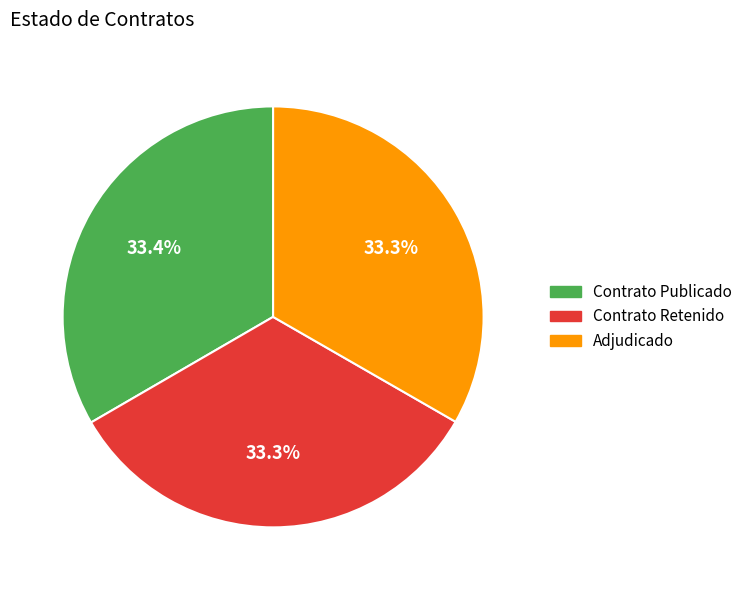

Is there any slice that represents more than half of the pie?

No